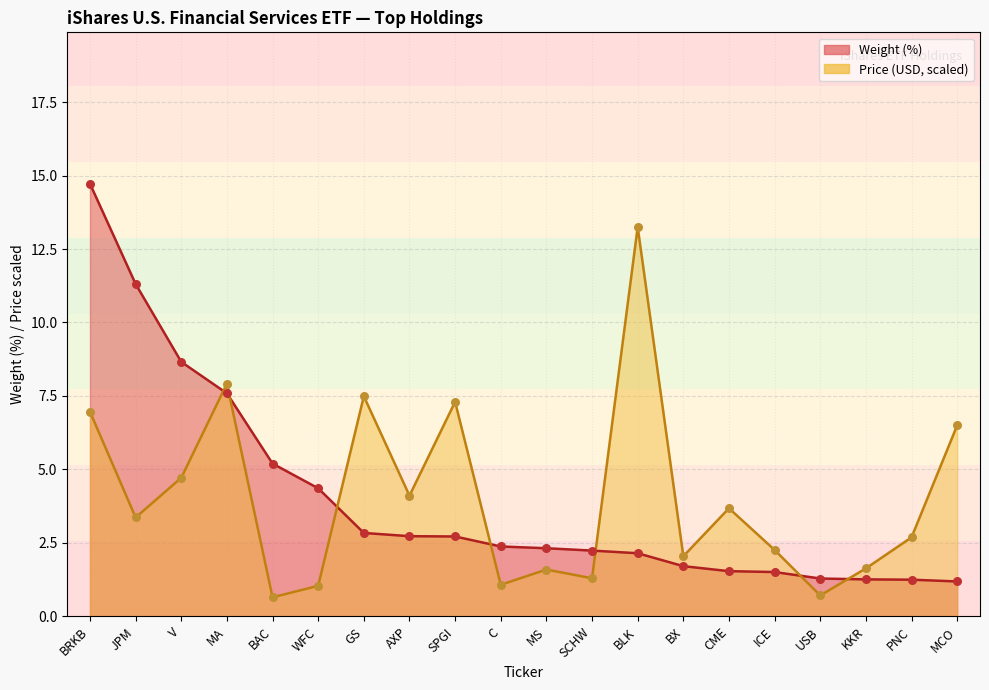

What are all the series names shown in the legend?

Weight (%), Price (USD)